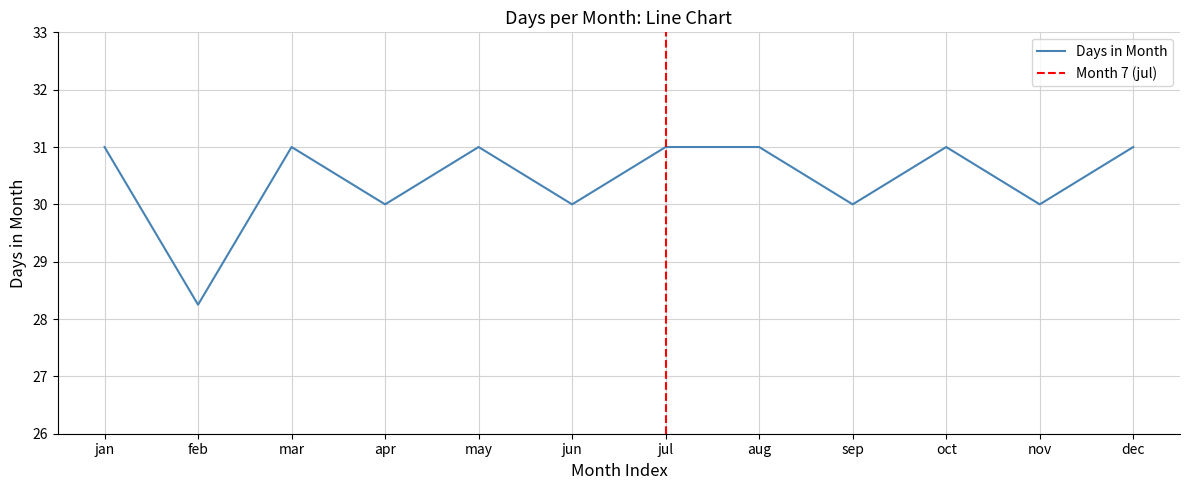

How many lines are shown in the chart?

1